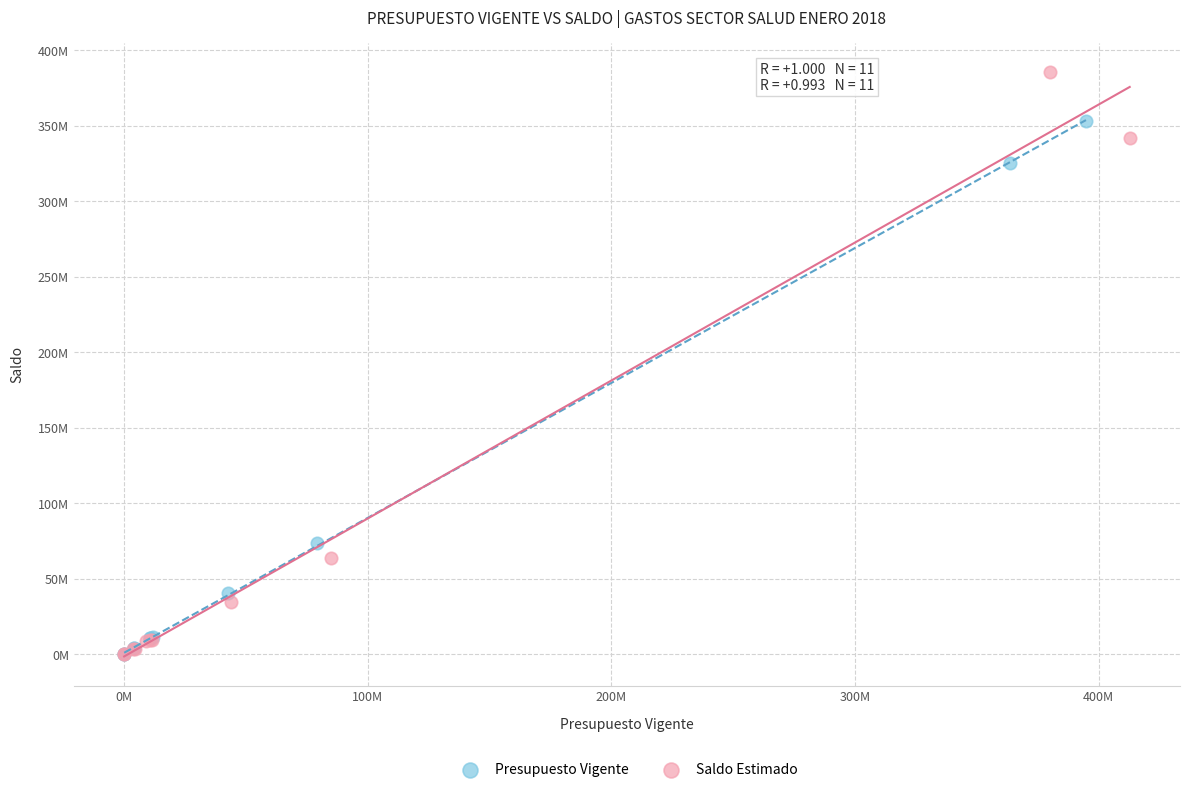

What are all the series names shown in the legend?

Presupuesto Vigente, Saldo Estimado